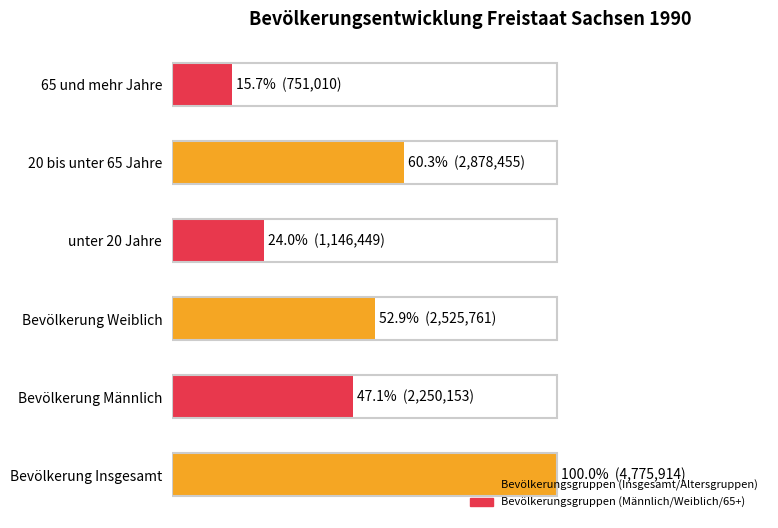

Are the bars horizontal?

Yes